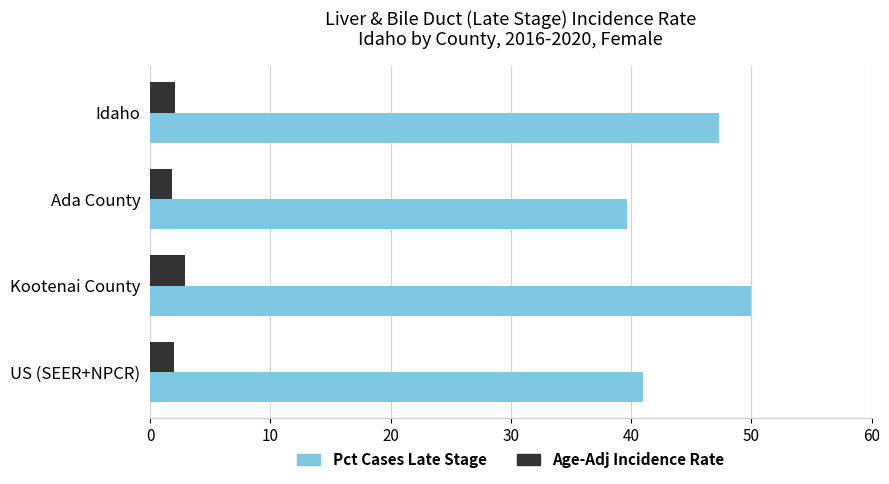

How many categories are shown in the chart?

4